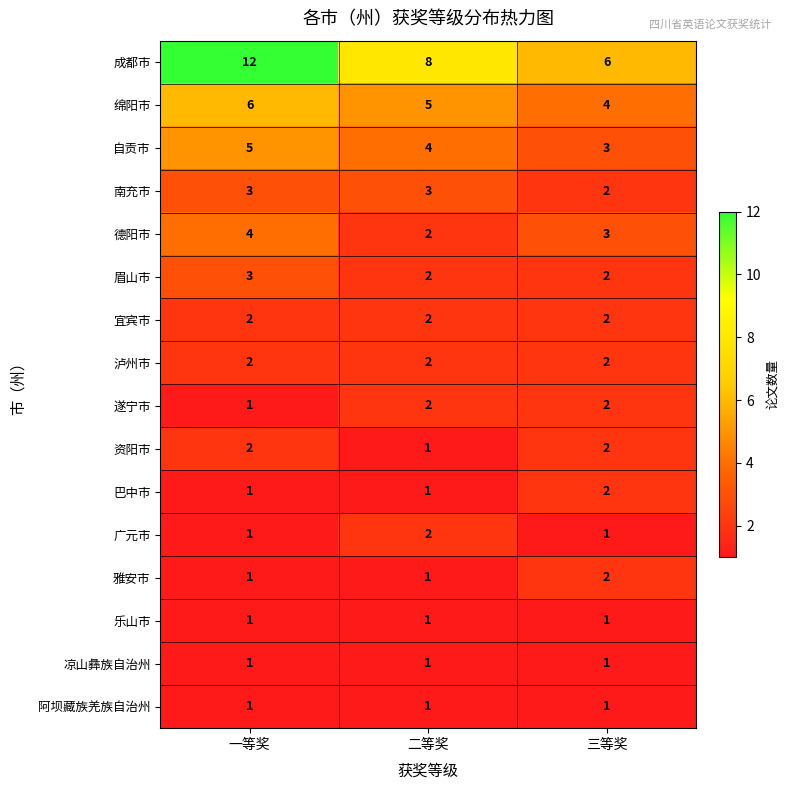

The 巴中市 series shows 2 at 二等奖. True or false?

False